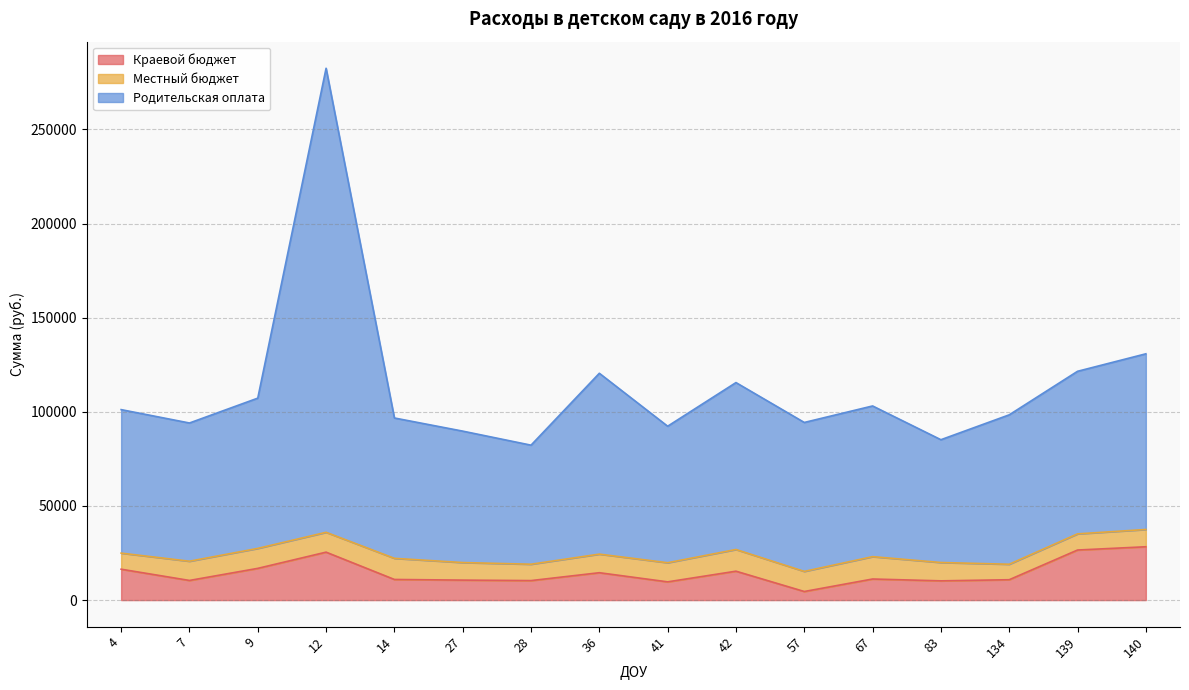

What is the minimum value shown in the chart?

4558.0